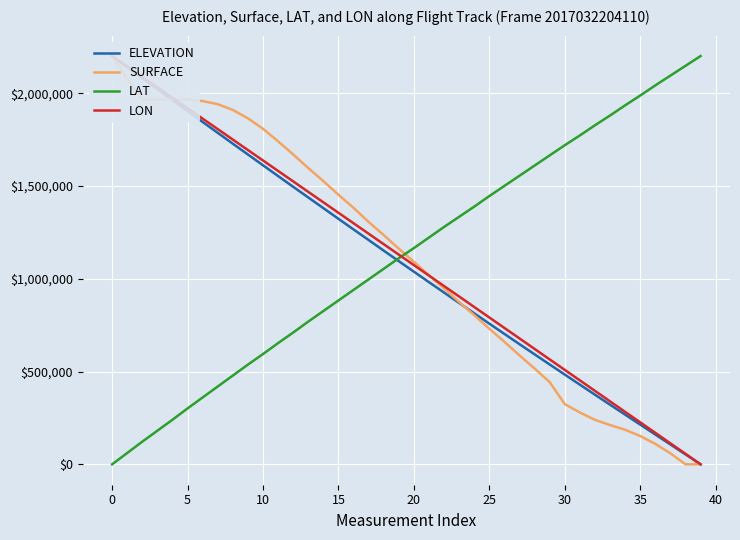

Reading left to right, list all the values displayed in this chart.

ELEVATION: 2200000.0	2140205.1	2080692.3	2021461.5	1962230.8	1903564.1	1844615.4	1786230.8	1727564.1	1669461.5	1611359.0	1553256.4	1495435.9	1437897.4	1380359.0	1322820.5	1265564.1	1208589.7	1151333.3	1094641.0	1037948.7	981538.5	925410.3	869282.1	813435.9	757871.8	702589.7	647307.7	592589.7	537871.8	483435.9	429282.1	375128.2	321256.4	267666.7	214076.9	160487.2	106897.4	53589.7	0.0
SURFACE: 2200000.0	2075897.4	1965897.4	1965897.4	1965897.4	1965897.4	1957435.9	1940512.8	1909487.2	1864359.0	1807948.7	1740256.4	1669743.6	1596410.3	1525897.4	1452564.1	1382051.3	1305897.4	1235384.6	1162051.3	1091538.5	1018205.1	947692.3	874359.0	803846.2	730512.8	660000.0	586666.7	516153.8	442820.5	324359.0	279230.8	239743.6	211538.5	186153.8	152307.7	110000.0	59230.8	0.0	0.0
LAT: 0.0	61111.1	122222.2	181226.1	240229.9	301341.0	360344.8	419348.7	478352.5	537356.3	594252.9	653256.7	710153.3	769157.1	826053.6	882950.2	939846.7	996743.3	1053639.8	1110536.4	1165325.7	1222222.2	1279118.8	1333908.0	1388697.3	1445593.9	1500383.1	1555172.4	1609961.7	1664751.0	1719540.2	1772222.2	1827011.5	1879693.5	1934482.8	1987164.8	2041954.0	2094636.0	2147318.0	2200000.0
LON: 2200000.0	2143783.2	2087504.6	2031287.8	1975009.1	1918730.5	1862451.9	1806173.2	1749832.7	1693492.3	1637213.6	1580873.1	1524532.7	1468130.3	1411789.8	1355387.5	1299047.0	1242644.7	1186242.4	1129840.0	1073375.9	1016973.5	960509.4	904107.0	847642.9	791178.7	734714.5	678250.4	621724.3	565260.2	508796.0	452270.0	395744.0	339217.9	282691.9	226165.9	169639.9	113113.9	56526.0	0.0